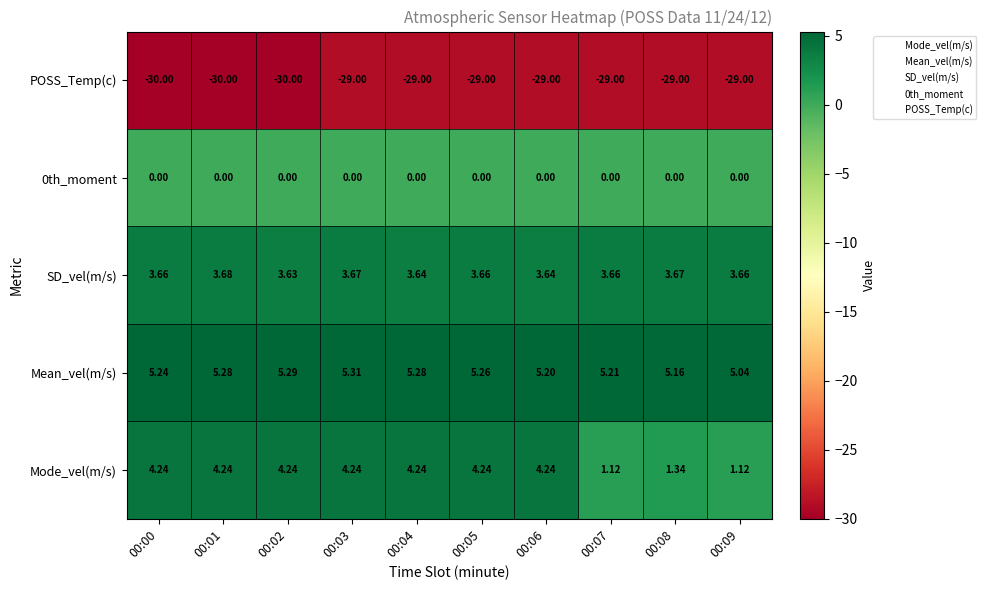

How many data points does each series have?

10